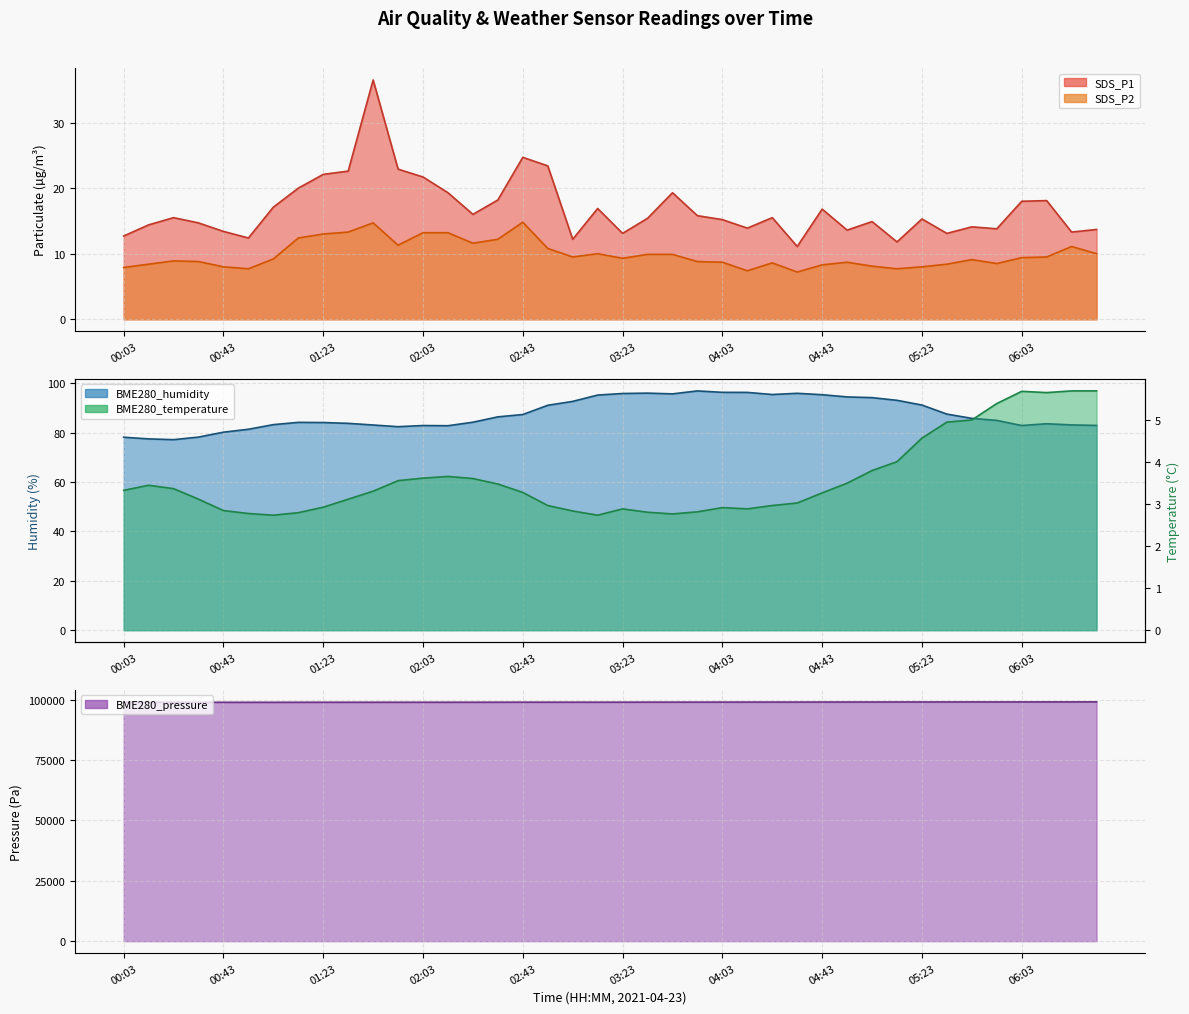

At 01:03, list the series in order from smallest to largest.

BME280_temperature, SDS_P2, SDS_P1, BME280_humidity, BME280_pressure